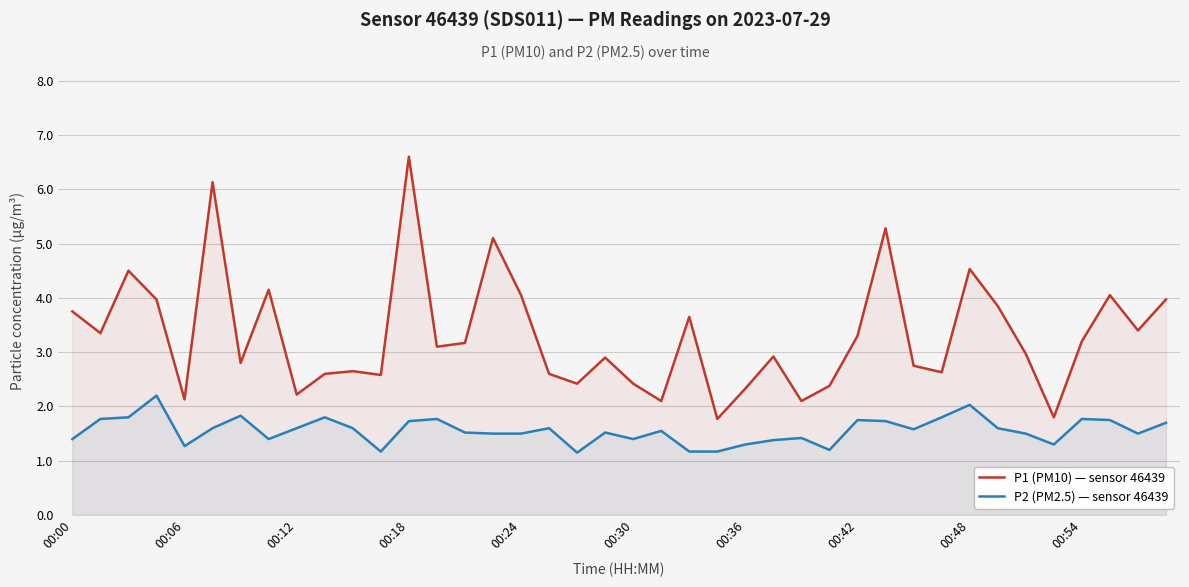

Rank the series by their maximum value, from lowest to highest.

P2 (PM2.5) — sensor 46439, P1 (PM10) — sensor 46439